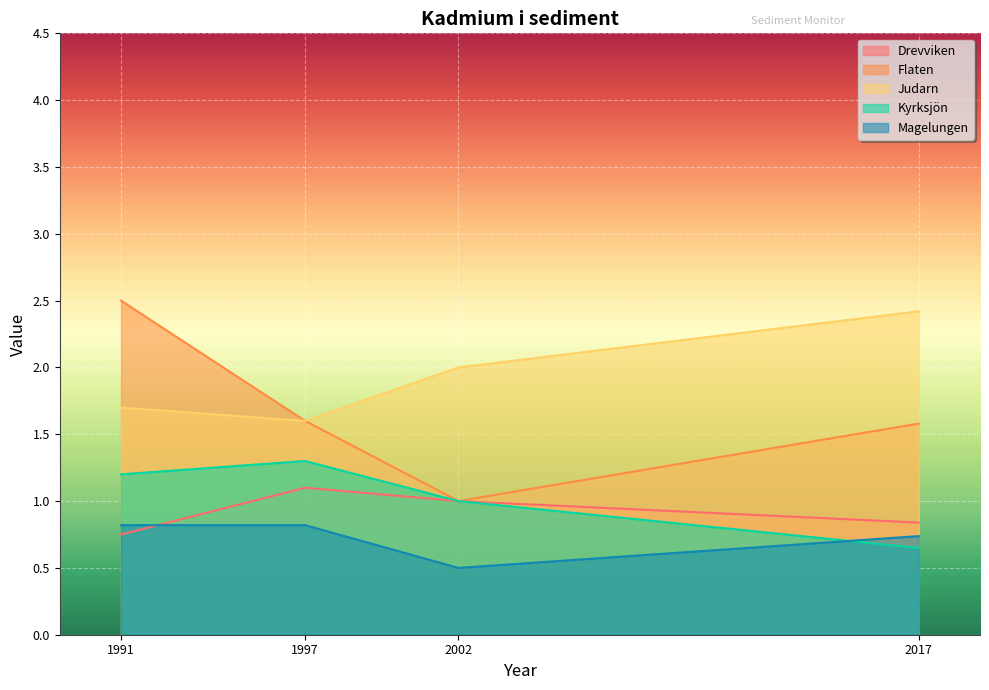

Rank the series at 2017 from highest to lowest value.

Judarn, Flaten, Drevviken, Magelungen, Kyrksjön